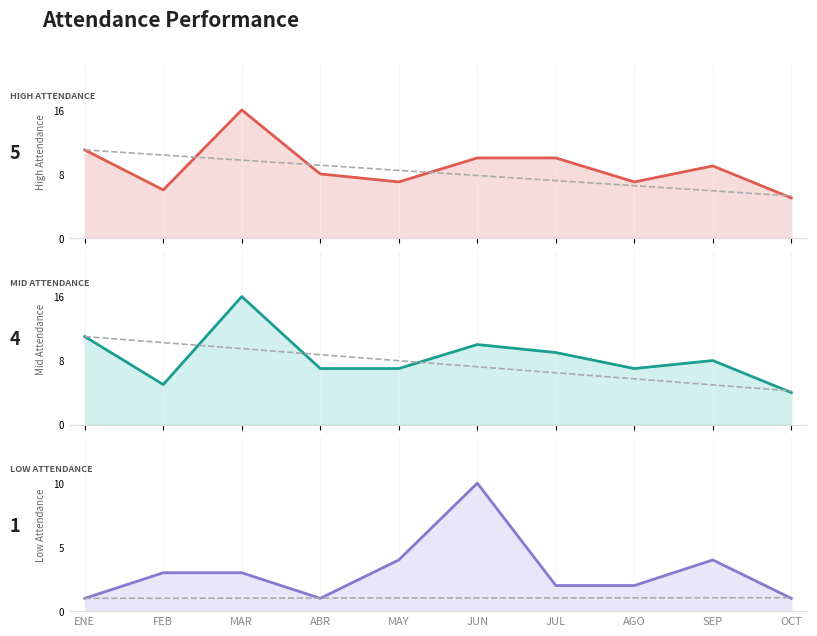

True or false: Mid Attendance and High Attendance intersect in this chart.

False